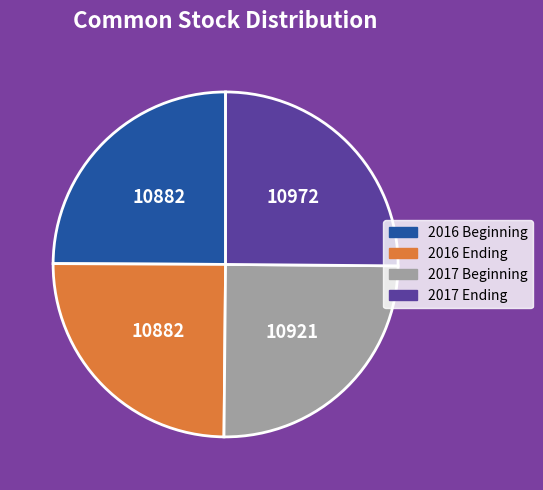

Is it true that 2017 Ending is 36% of the pie?

False